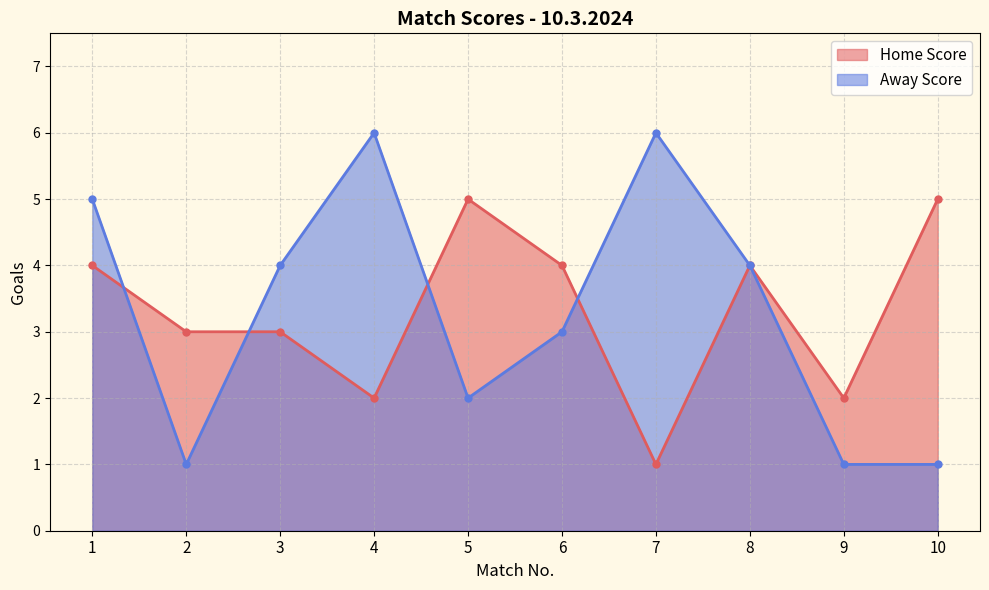

Rank the series at 10 from lowest to highest value.

Away Score, Home Score